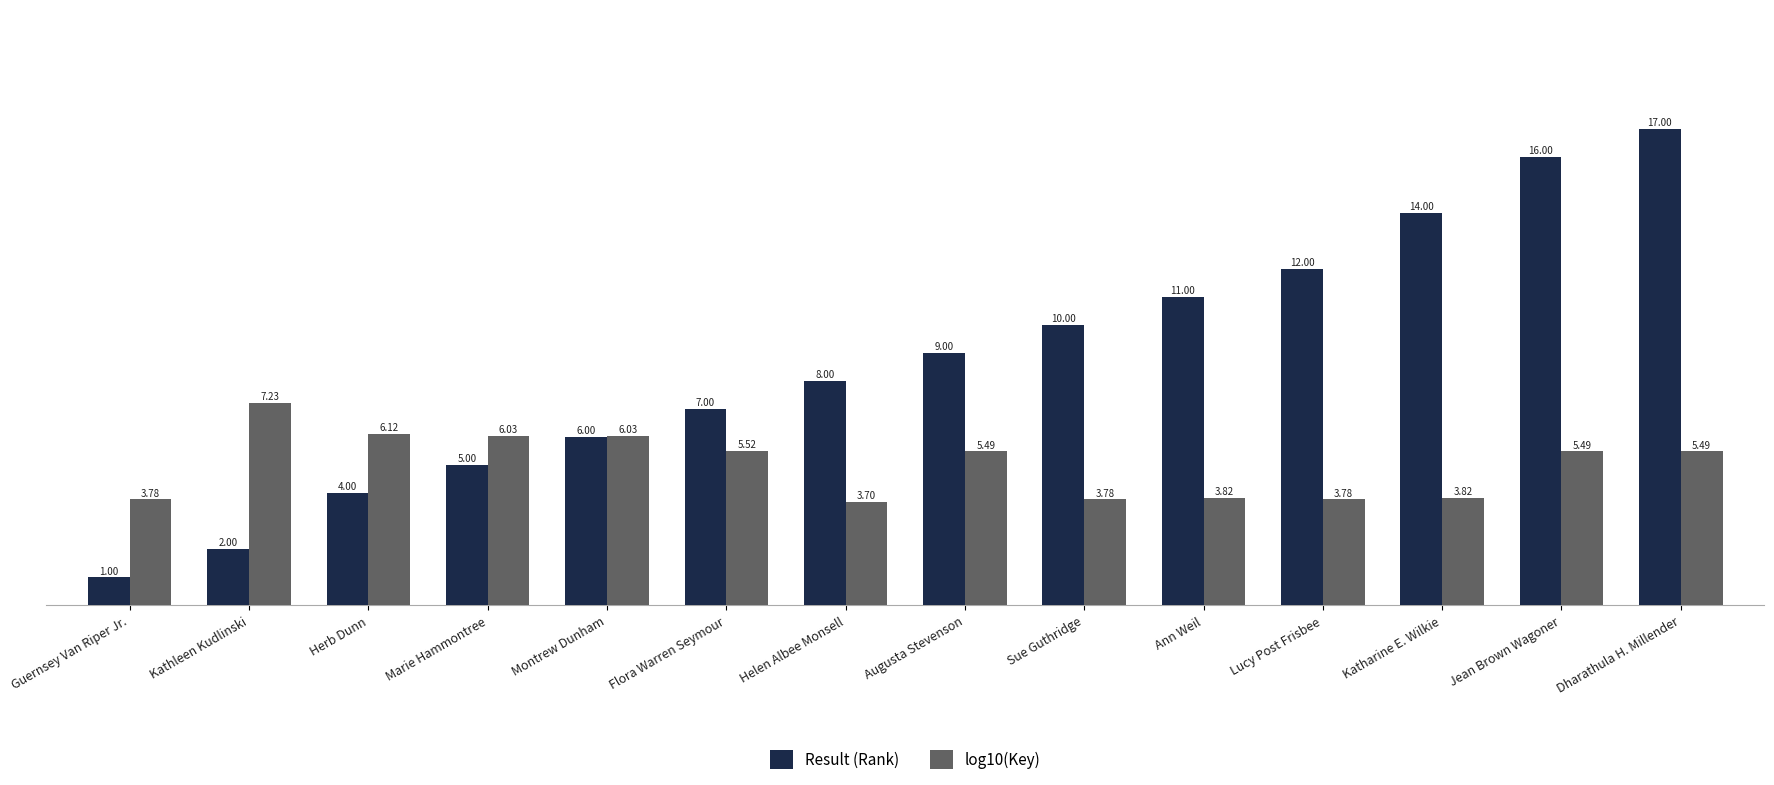

Are the bars horizontal?

No